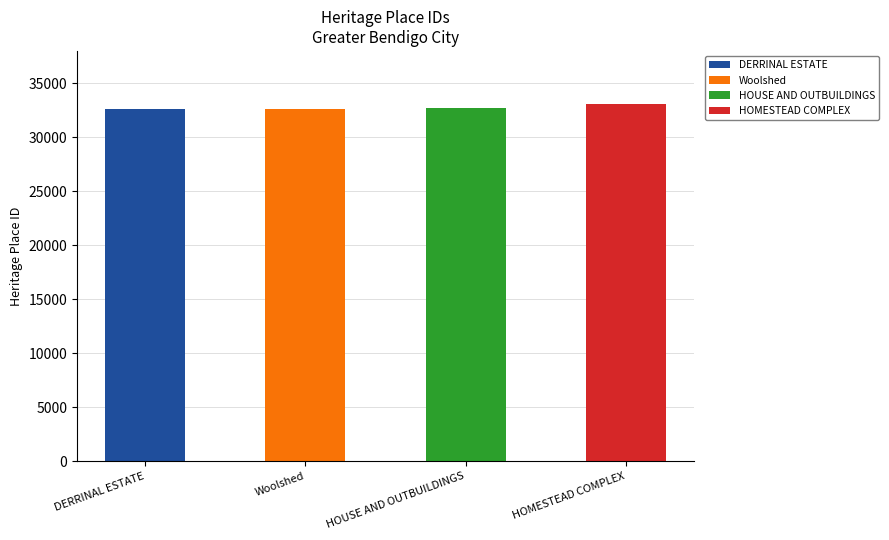

Between DERRINAL ESTATE and HOMESTEAD COMPLEX, which is larger?

HOMESTEAD COMPLEX